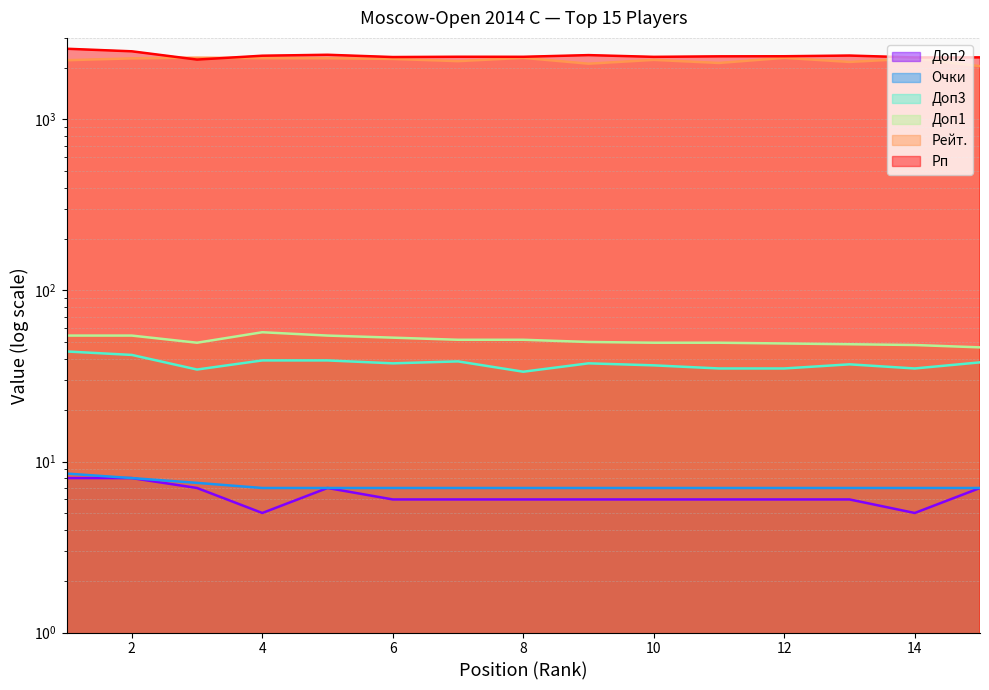

Between 5 and 6, which series saw the biggest shift?

Рп